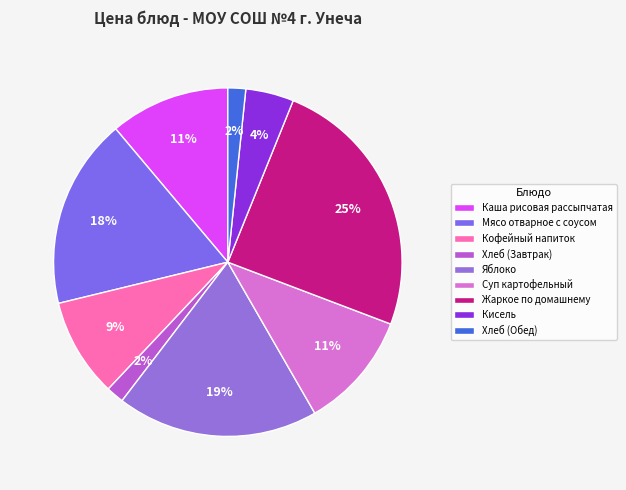

To the nearest percent, what is the difference between the largest and smallest slice percentages?

23%